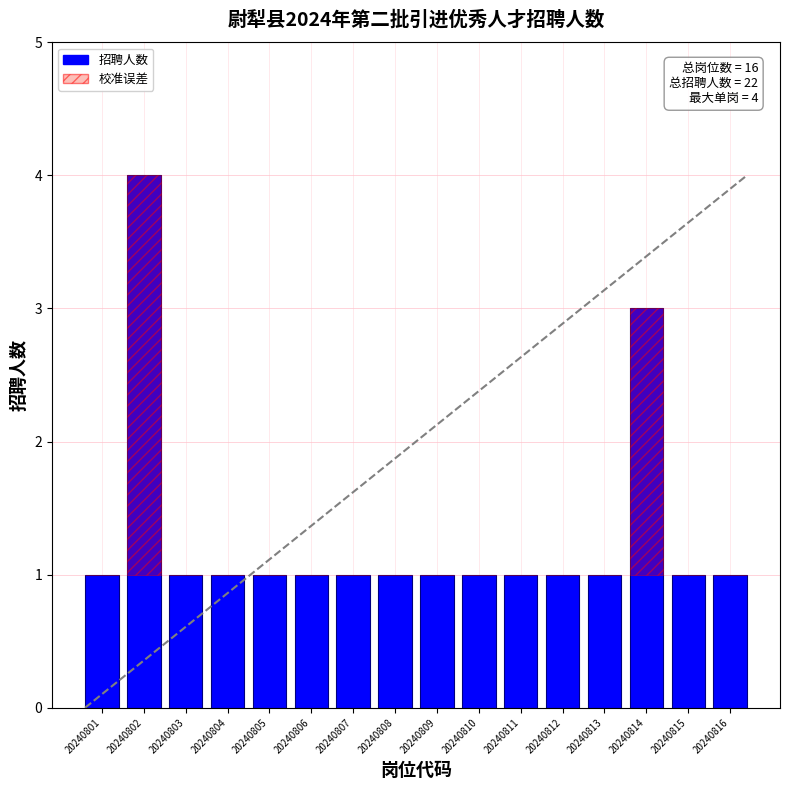

What is the value of the 10th bar from the left?

1